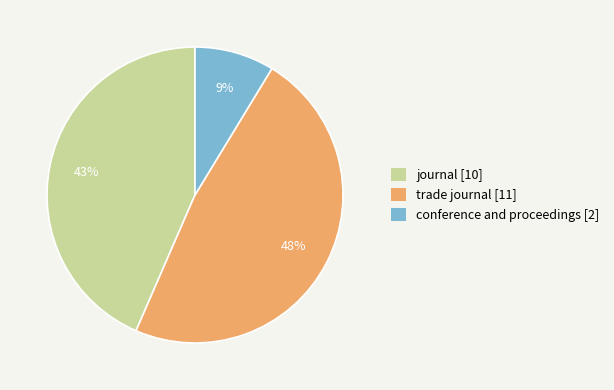

Do conference and proceedings and trade journal together represent more than half of the pie?

Yes